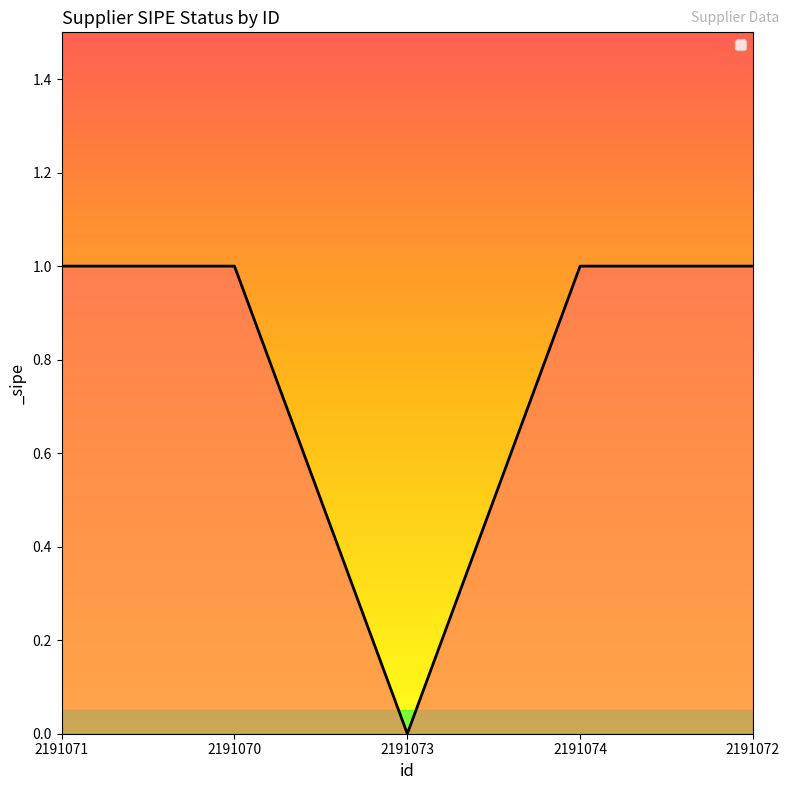

How many interior local valleys (lower than both neighbors) does the data have?

1